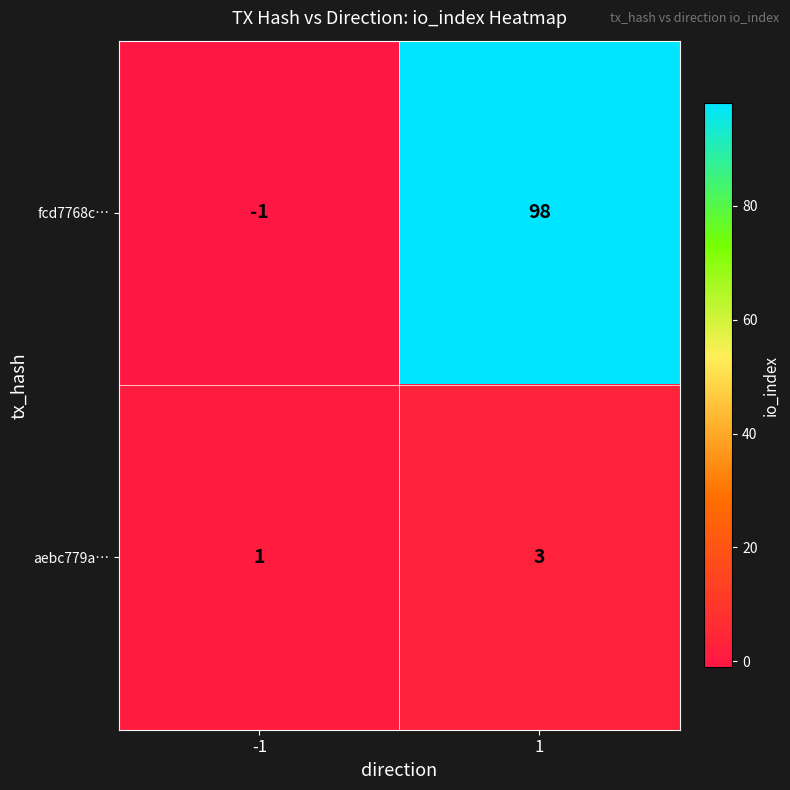

What is the total value across all series at 1?

101